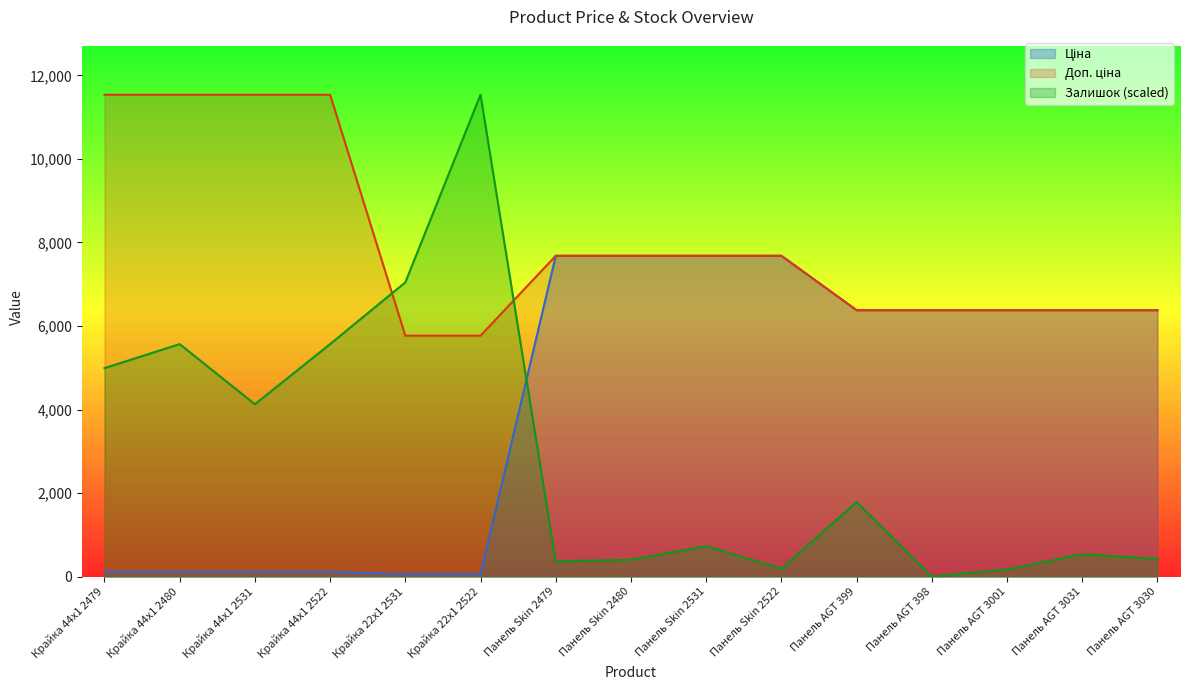

What is the difference between the highest and lowest values at Крайка 22x1 2522?

11479.3